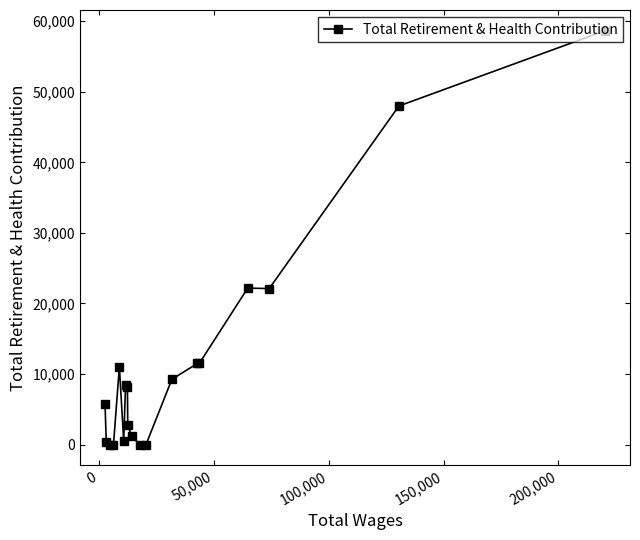

What is the value of the 13th point from the left?

9249